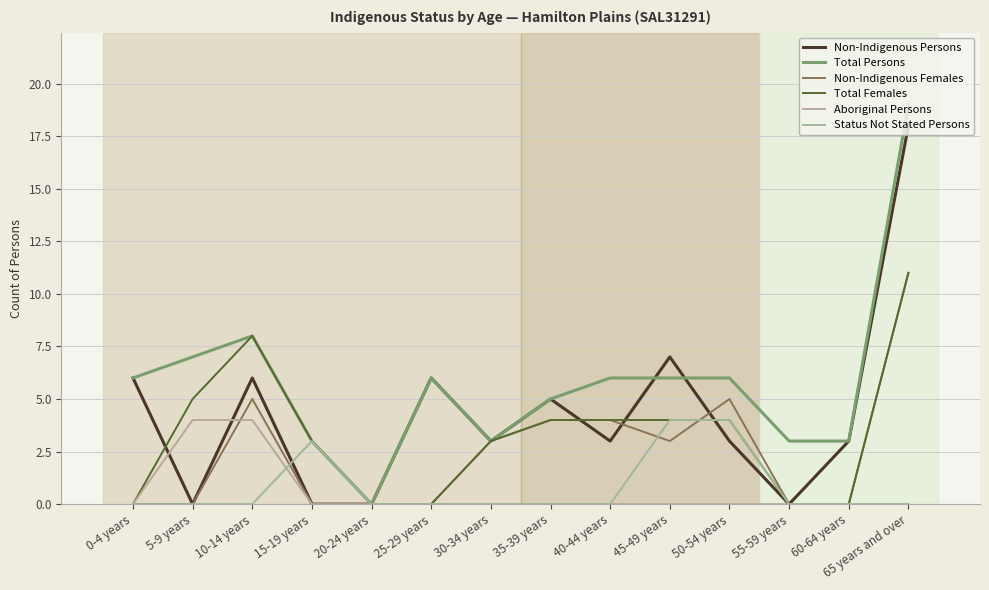

How many Status Not Stated Persons values are between 0 and 1?

11